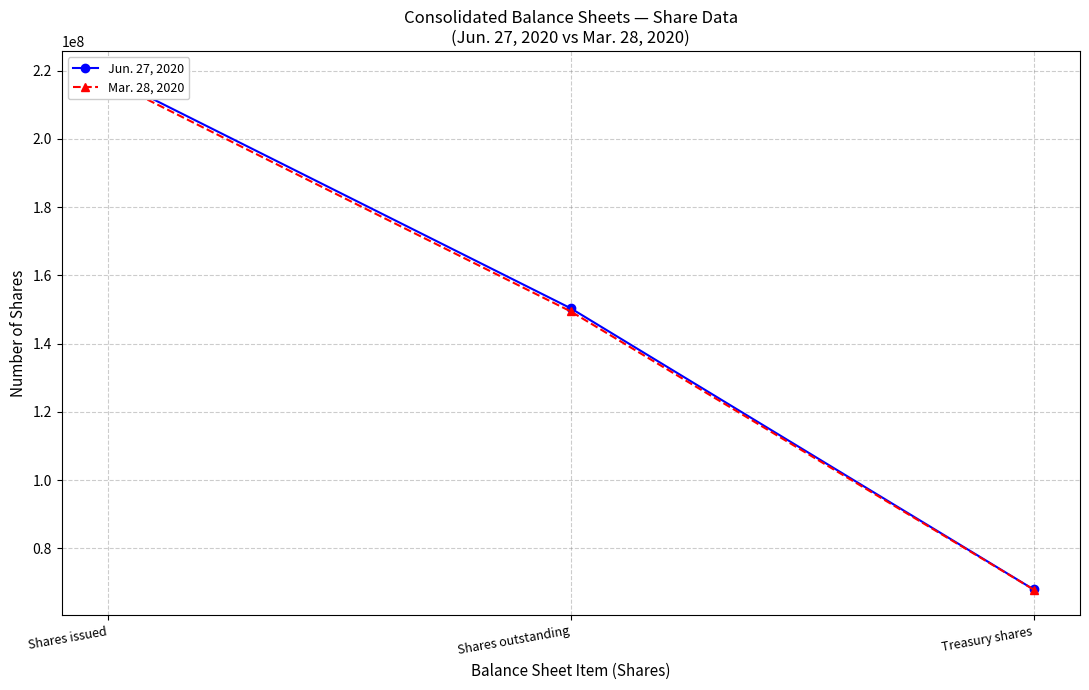

What is the label of the 1st point from the left?

Shares issued